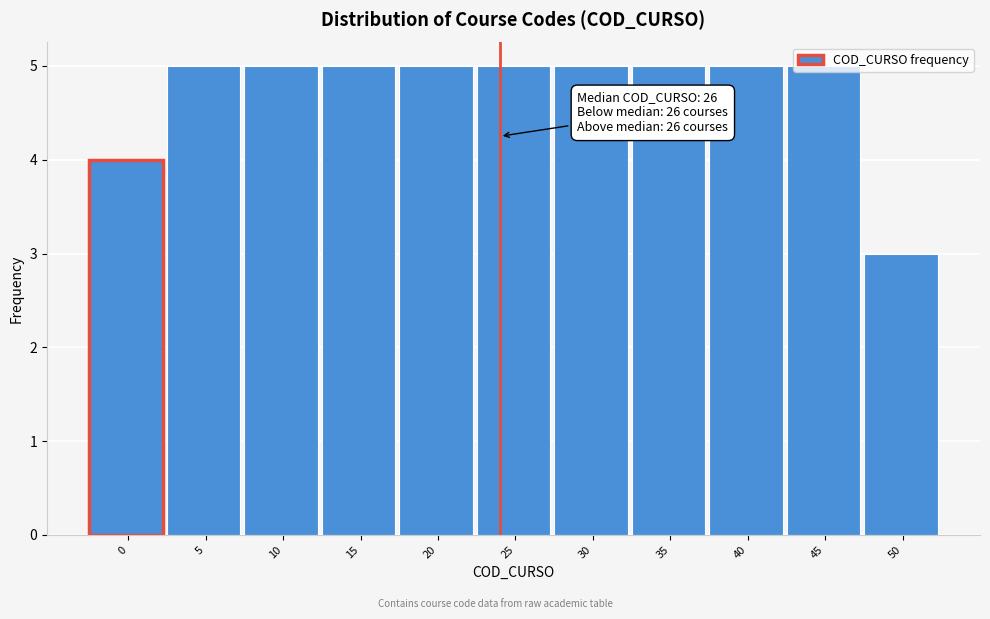

At which category does the chart reach its minimum across all series?

50